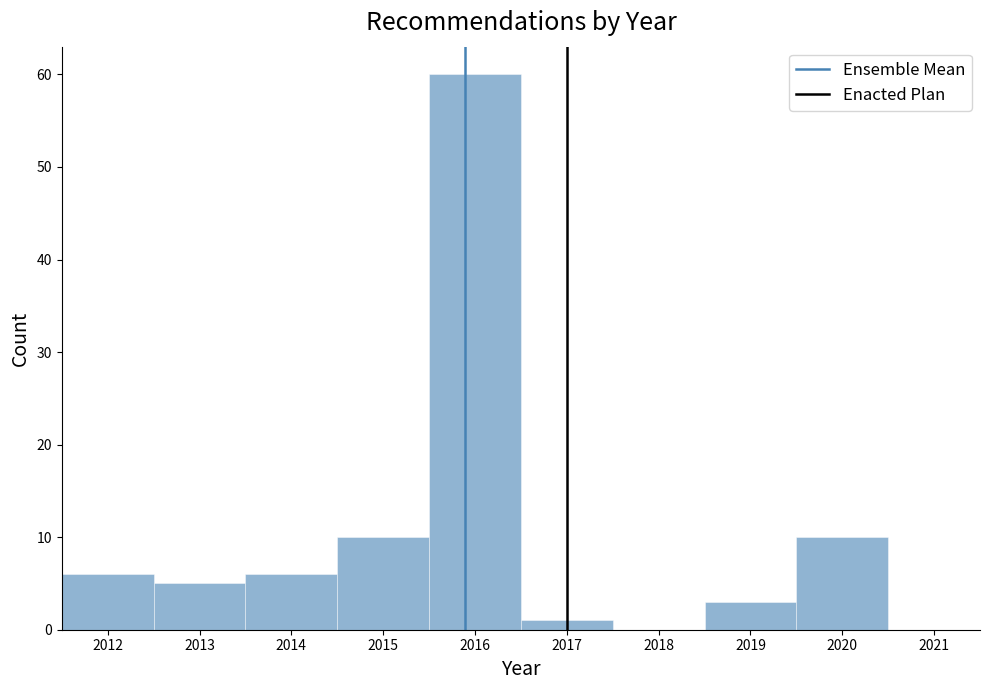

How tall is the bar that spans 2015.5 to 2016.5 on the x-axis? The values are not printed on the chart, so give them approximately, as read against the axis.

60